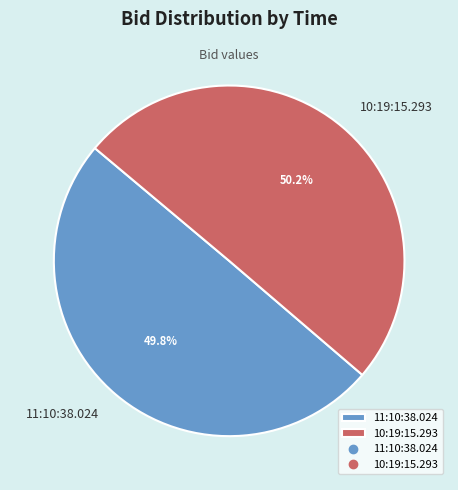

How much of the chart is everything except 10:19:15.293?

49.8%